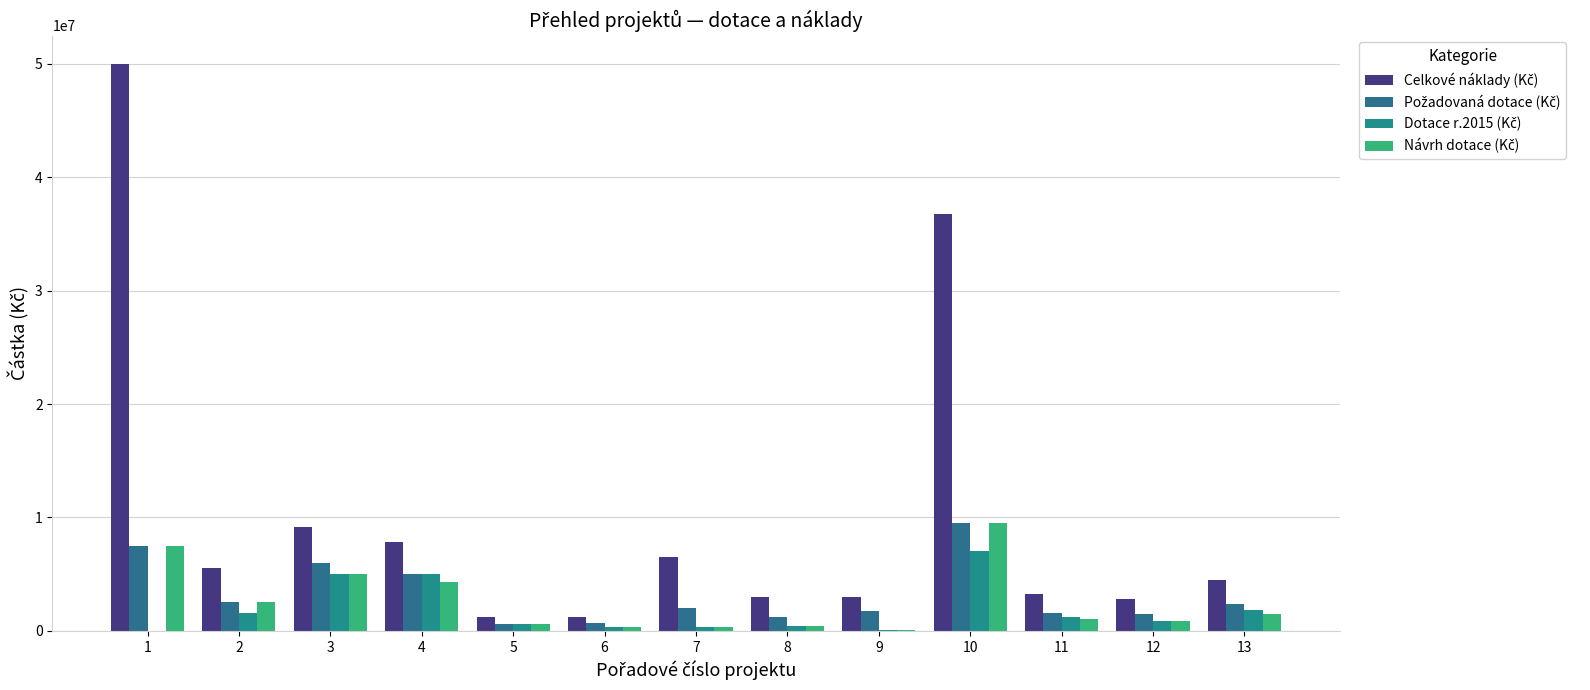

Count the number of data series in this chart.

4